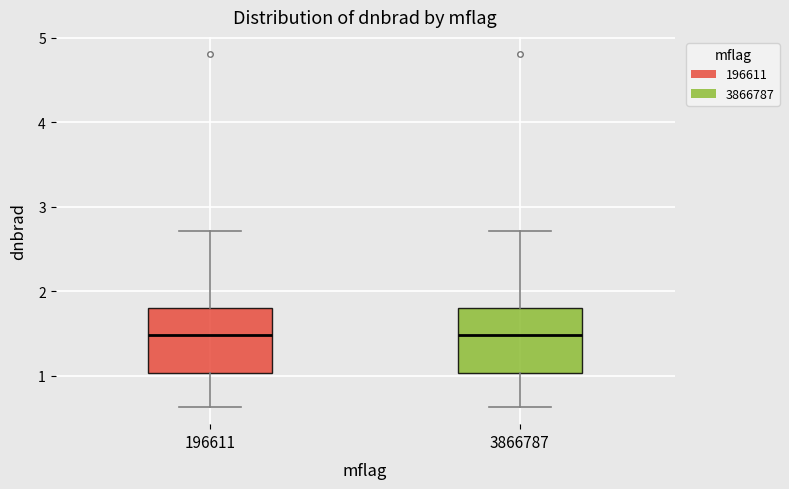

Reading left to right, read every box against the y-axis: the position of its median line, the range the box covers, and the ends of its whiskers. The values are not printed on the chart, so give them approximately, as read against the axis.

196611: median 1.5, box 1.0 to 1.8, whiskers 0.6 to 2.7
3866787: median 1.5, box 1.0 to 1.8, whiskers 0.6 to 2.7